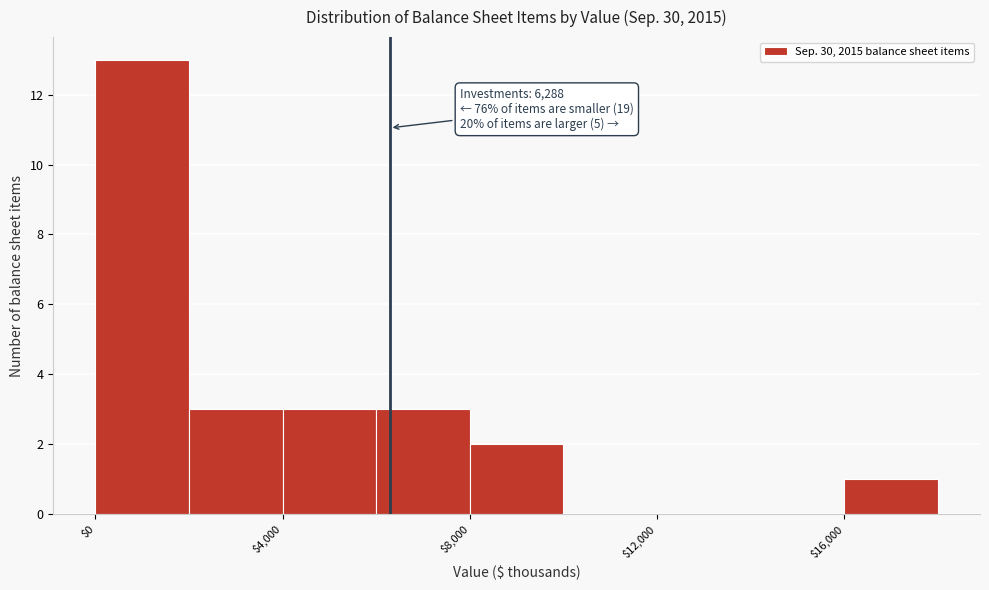

Over which range of the x-axis is the bar tallest?

0 to 2000